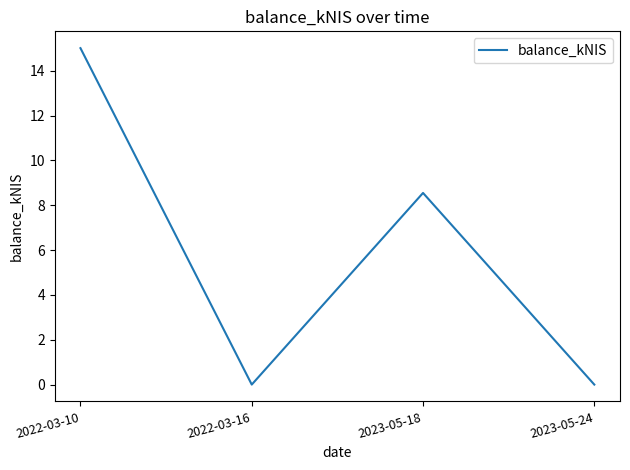

What is the difference between the values at 2022-03-10 and 2022-03-16?

15.0